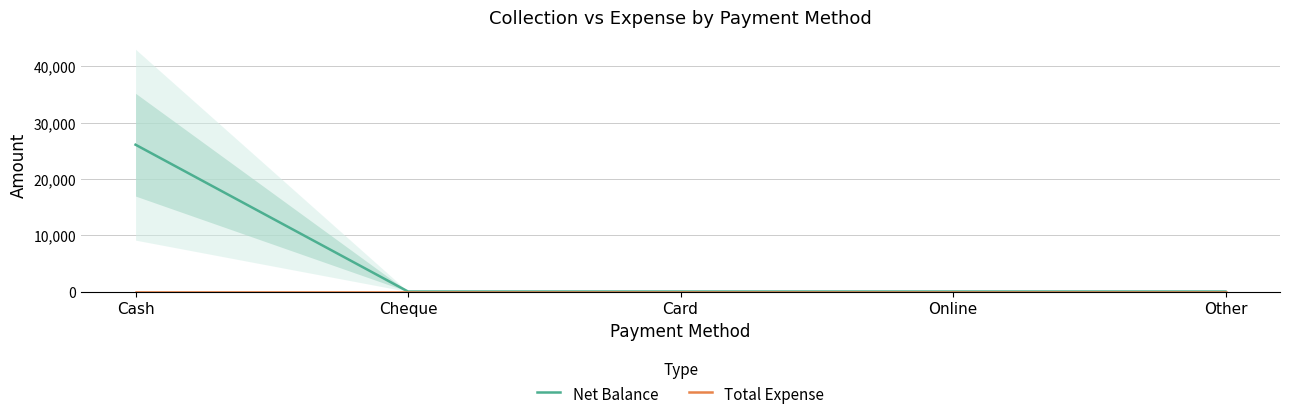

List the series in order of their overall mean, highest first.

Net Balance, Total Expense